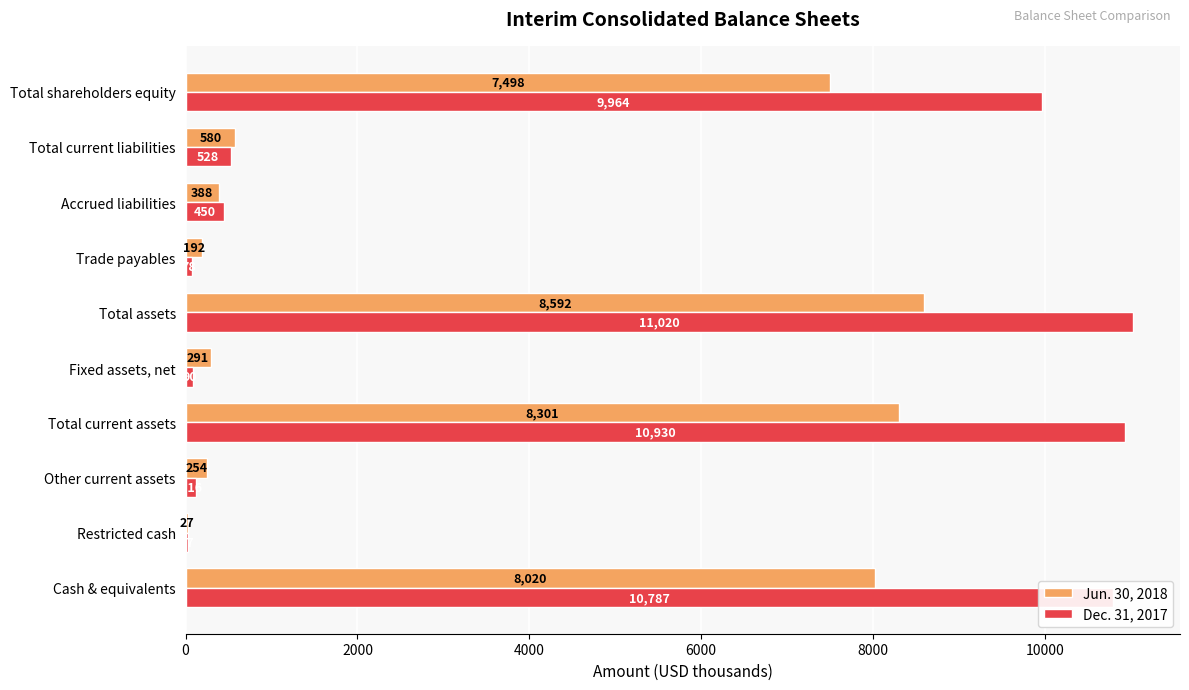

At which label is Jun. 30, 2018 closest to 4309?

Total shareholders equity